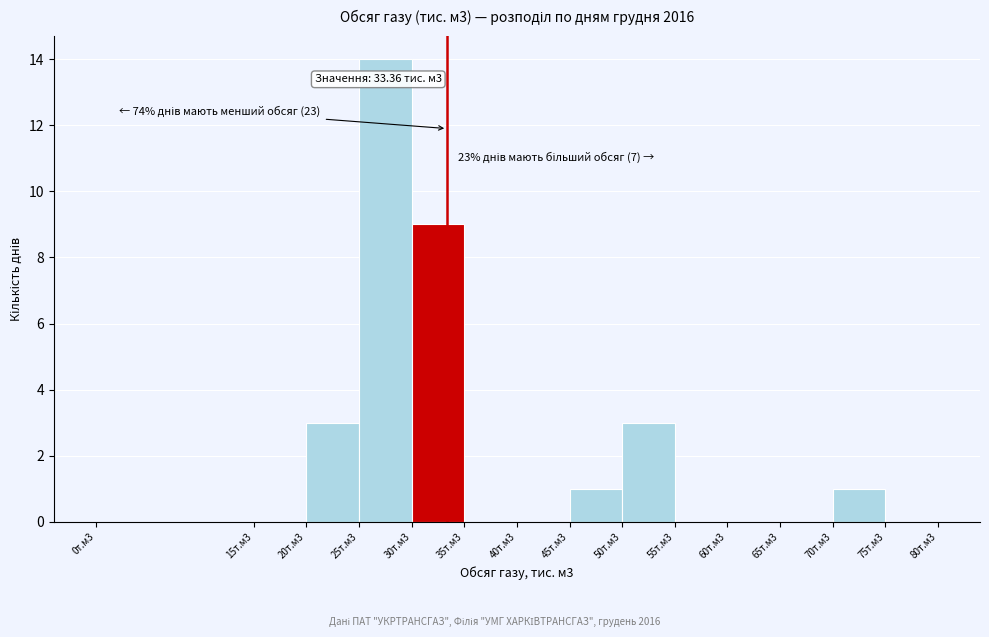

Reading left to right, list all the values displayed in this chart.

0т.м3=0	15т.м3=0	20т.м3=3	25т.м3=14	30т.м3=9	35т.м3=0	40т.м3=0	45т.м3=1	50т.м3=3	55т.м3=0	60т.м3=0	65т.м3=0	70т.м3=1	75т.м3=0